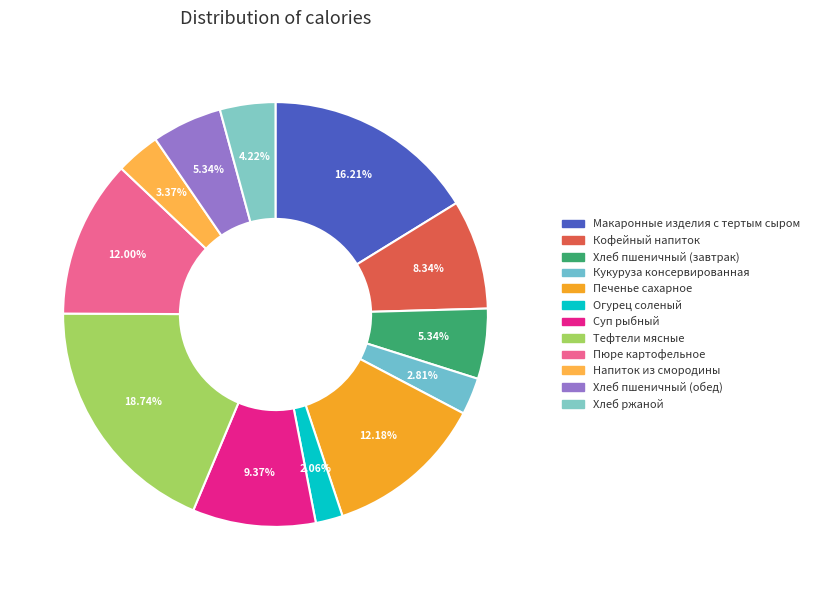

Do Макаронные изделия с тертым сыром and Кукуруза консервированная together represent more than half of the pie?

No